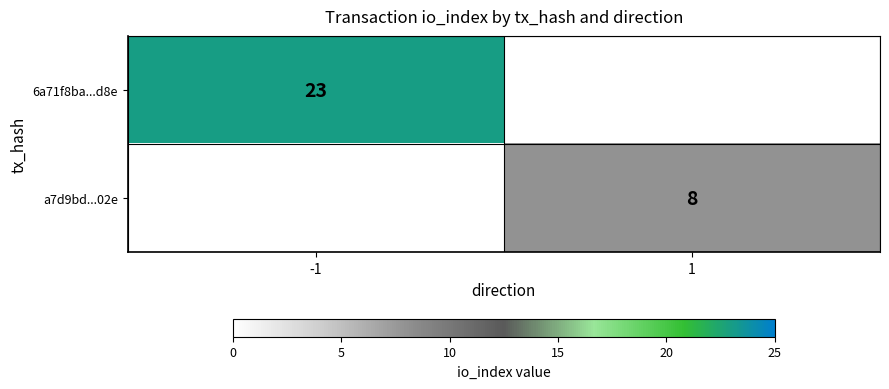

The 6a71f8ba...d8e series shows 14 at -1. True or false?

False